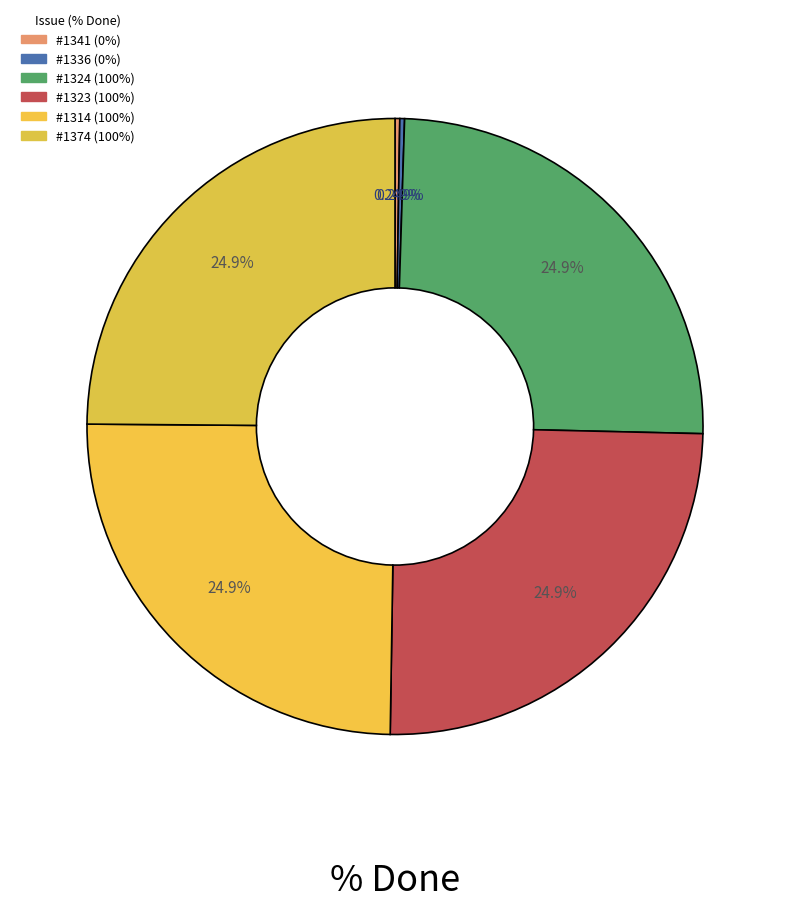

How many segments does this pie chart have?

6